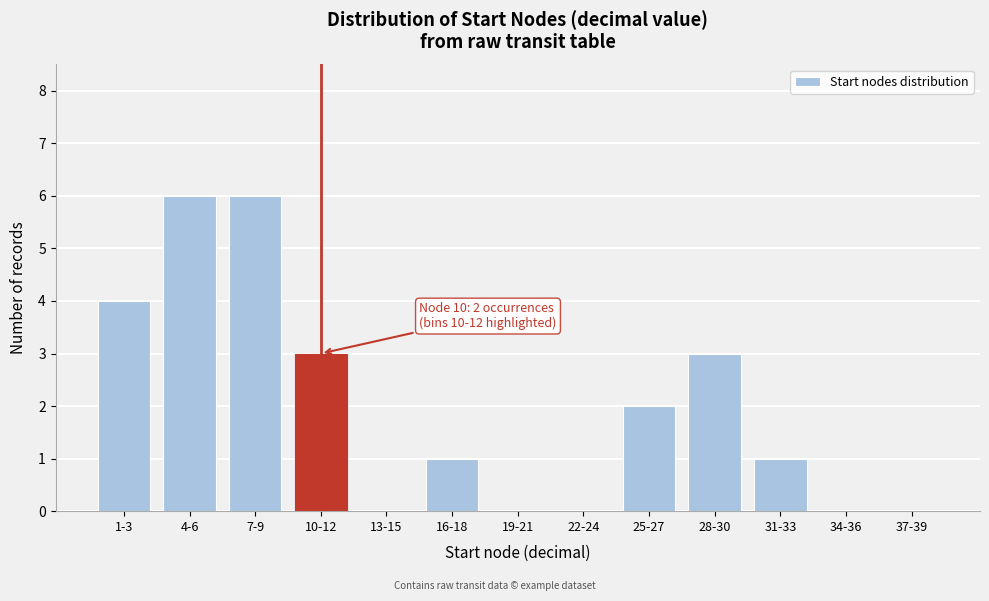

Reading right to left, transcribe all the data shown in this chart.

37-39=0	34-36=0	31-33=1	28-30=3	25-27=2	22-24=0	19-21=0	16-18=1	13-15=0	10-12=3	7-9=6	4-6=6	1-3=4